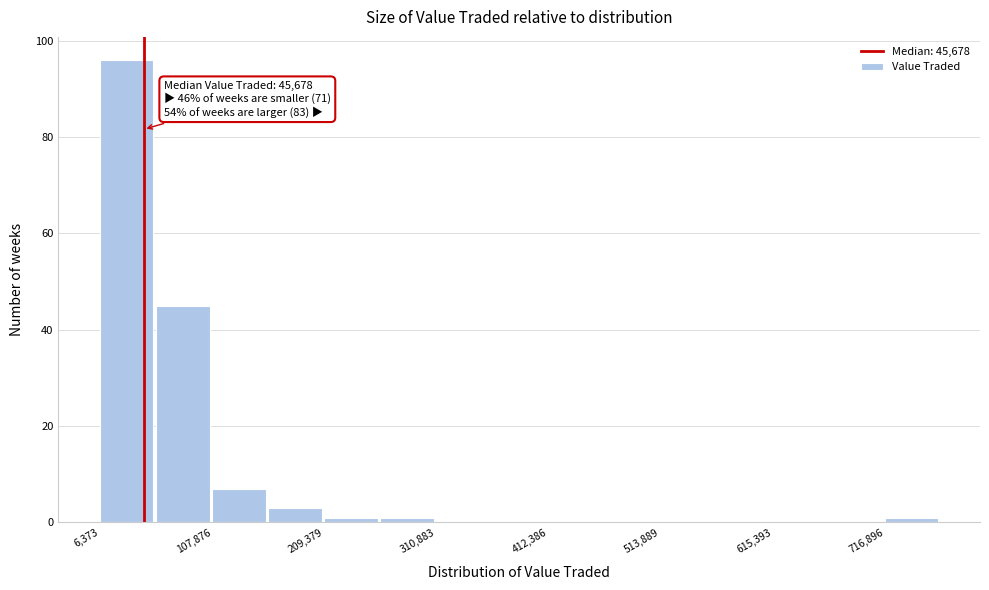

Around what value on the x-axis is the tallest bar? Give the approximate position of its centre, as read against the axis.

40000